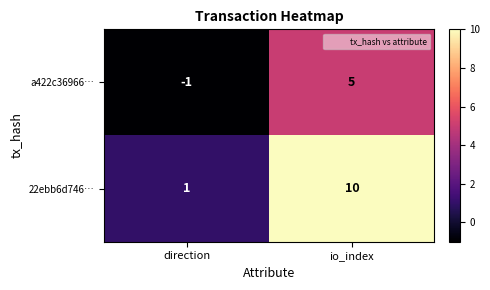

How many data points in 22ebb6d746… are less than 10?

1